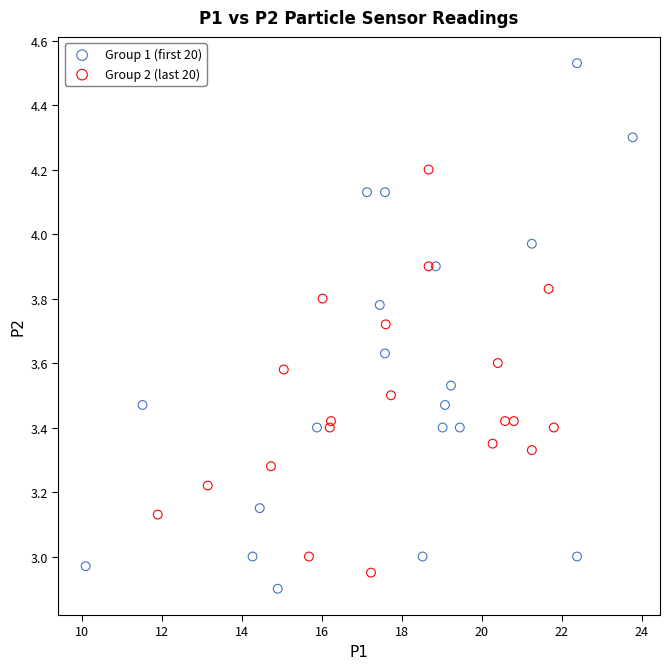

Which series has the widest spread of Y values?

Group 1 (first 20)